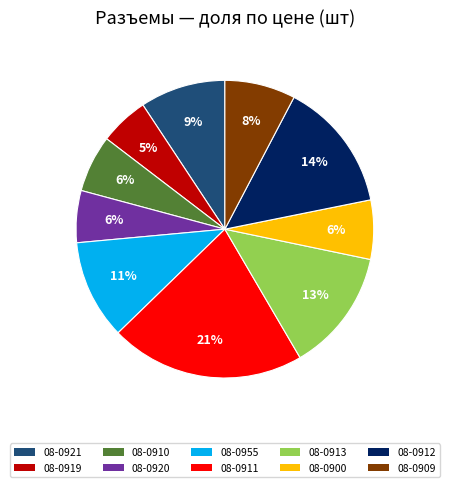

How many segments does this pie chart have?

10